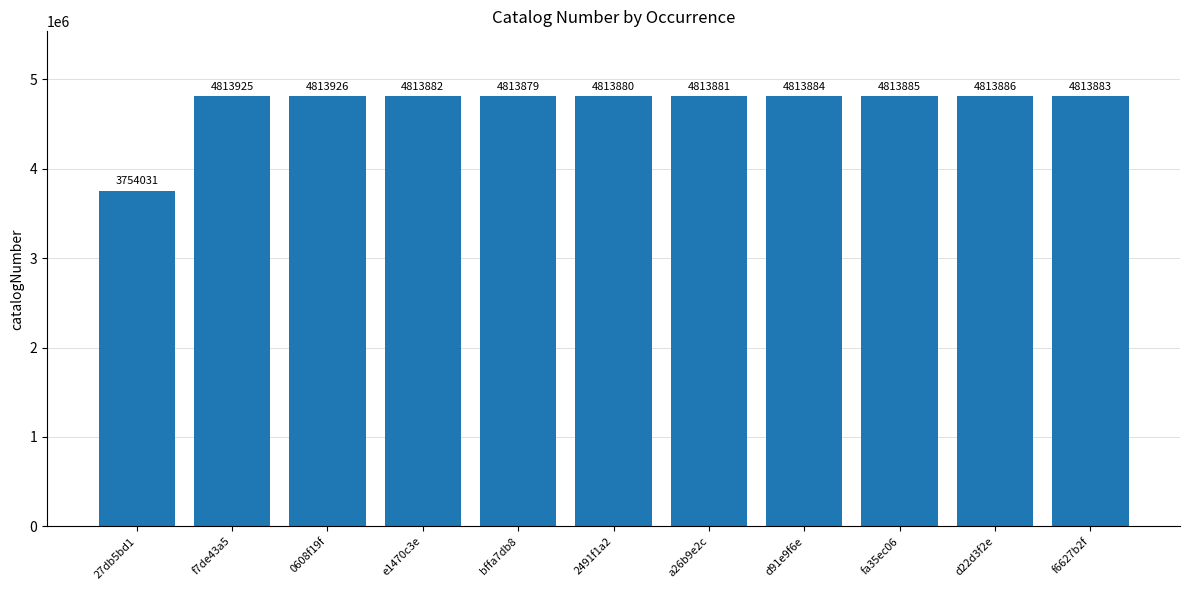

How many series are shown in this chart?

1